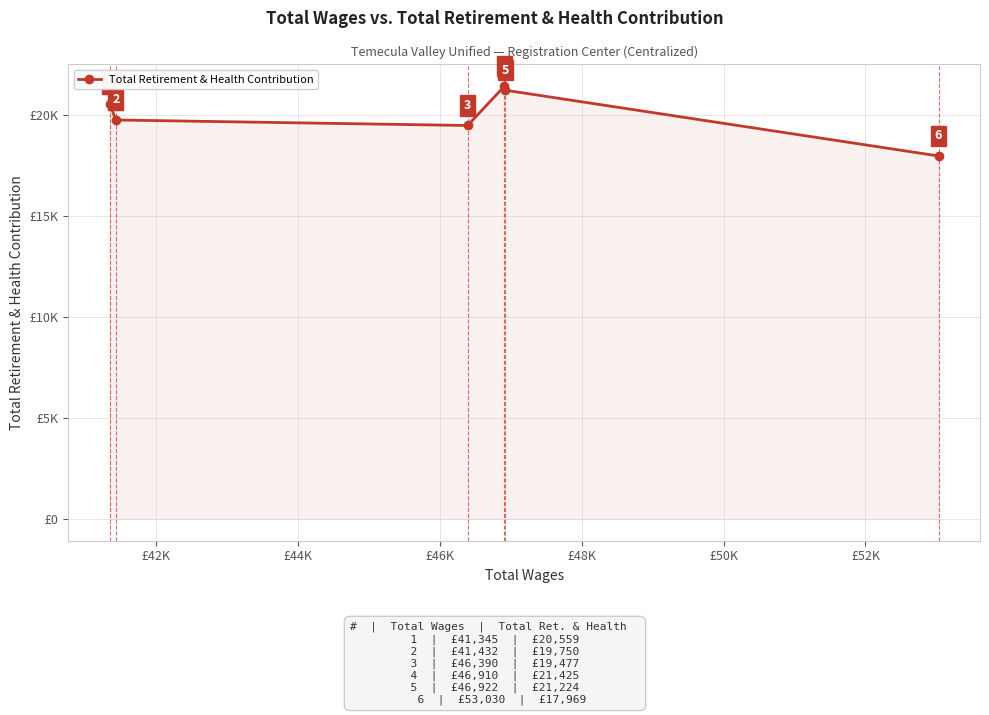

What is the value of the 3rd point from the left?

19477